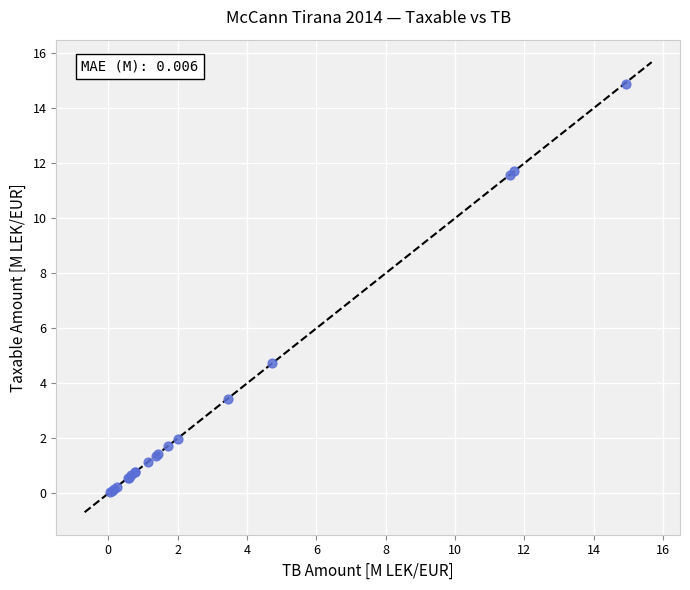

What Y value in the scatter plot is closest to 7?

4.7